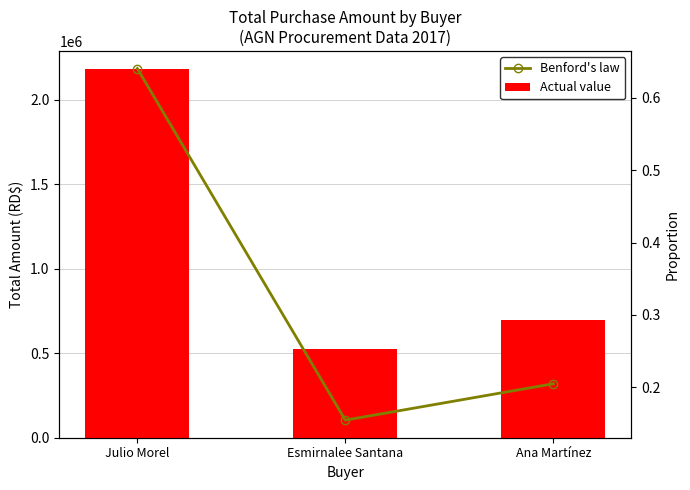

Rank the series by their maximum value, from highest to lowest.

Actual value, Benford's law